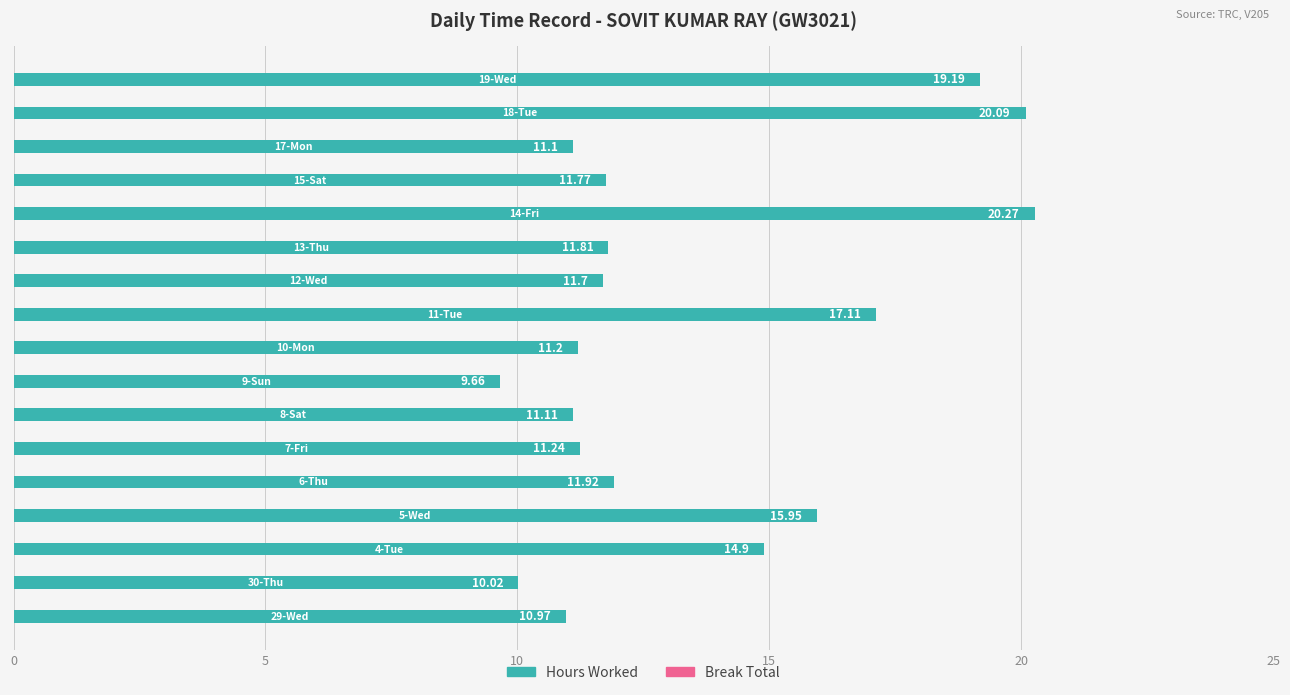

What is the difference between the maximum and minimum values?

10.6